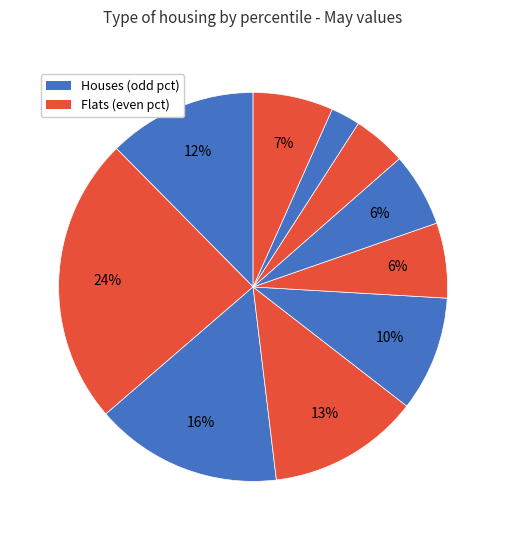

To the nearest percent, what is the average slice percentage?

10%